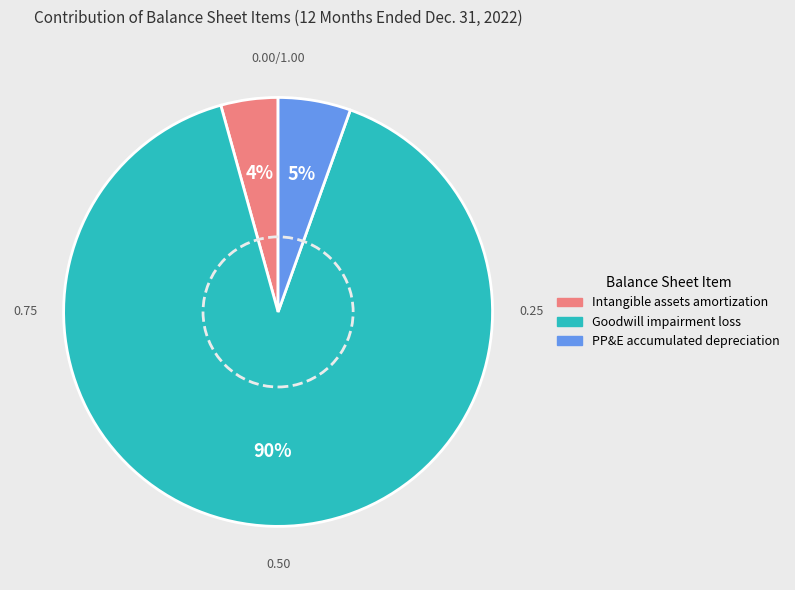

To the nearest percent, what is the average slice percentage?

33%